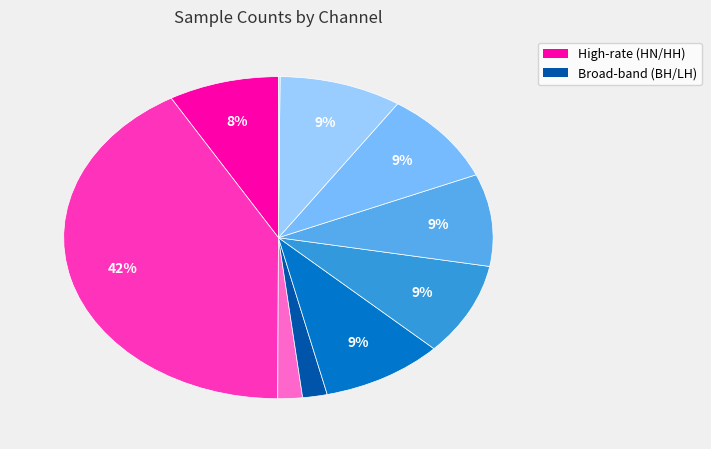

Rank the categories by value from lowest to highest.

LHN, BHE, BHN, BHZ, HHN, HHE, HNN, HHZ, HNE, HNZ